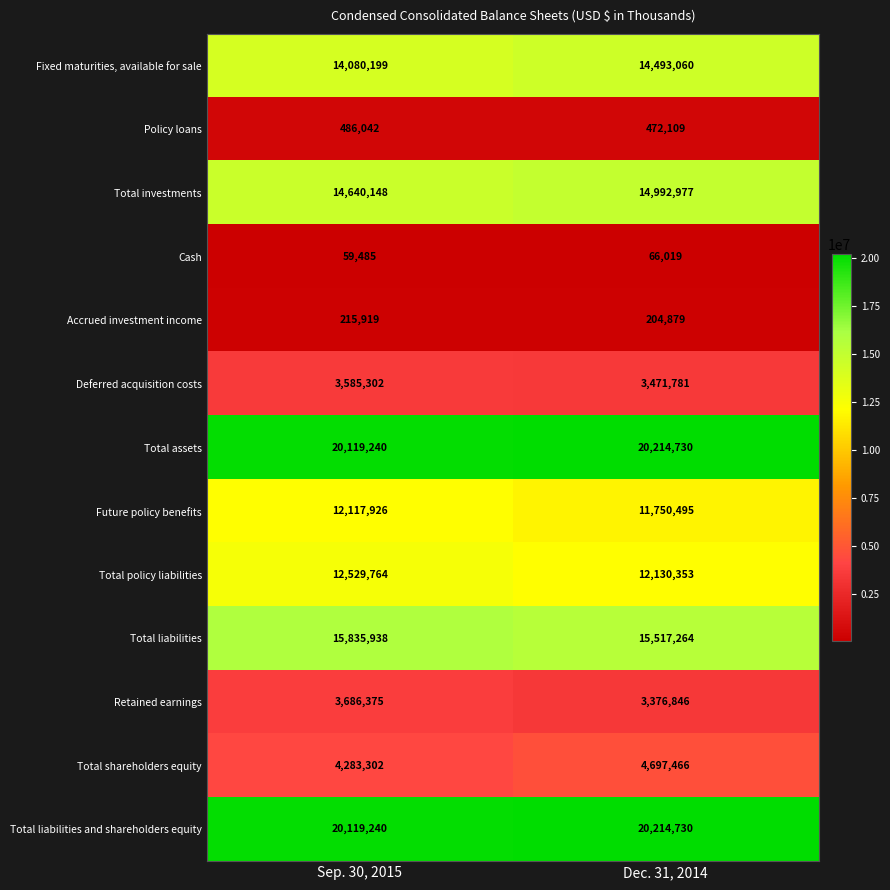

List the labels in order of Total policy liabilities value, smallest first.

Dec. 31, 2014, Sep. 30, 2015